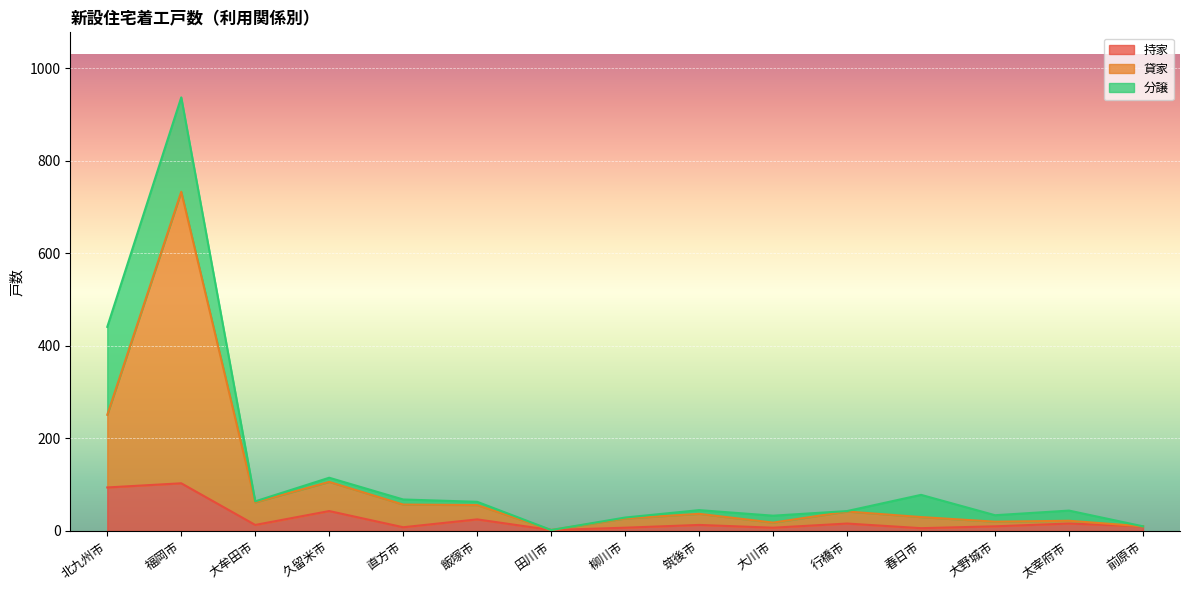

What is the highest value of the 持家 series?

103